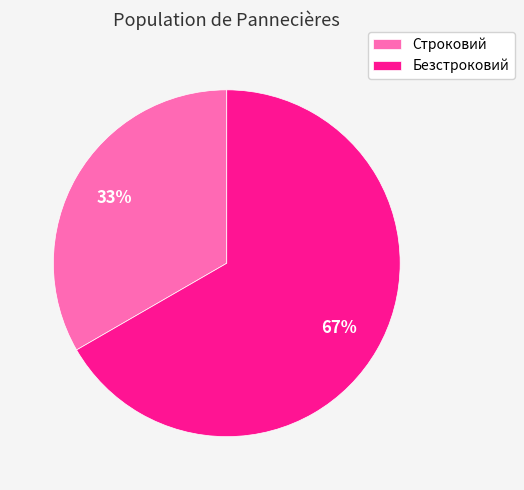

What percentage is the Безстроковий slice, to the nearest percent?

67%